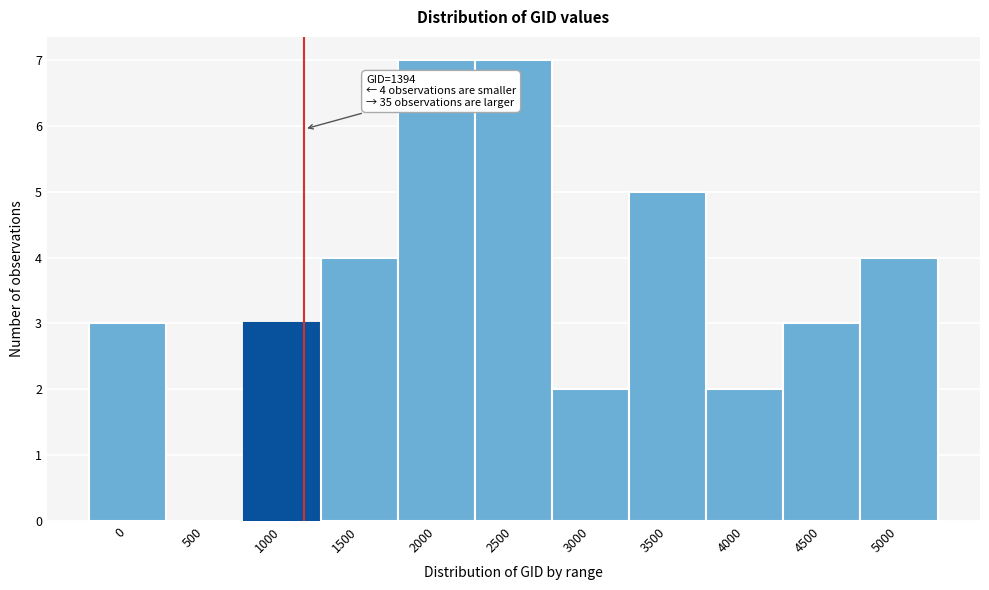

Reading left to right, extract all data points from this chart.

0=3	500=0	1000=3	1500=4	2000=7	2500=7	3000=2	3500=5	4000=2	4500=3	5000=4